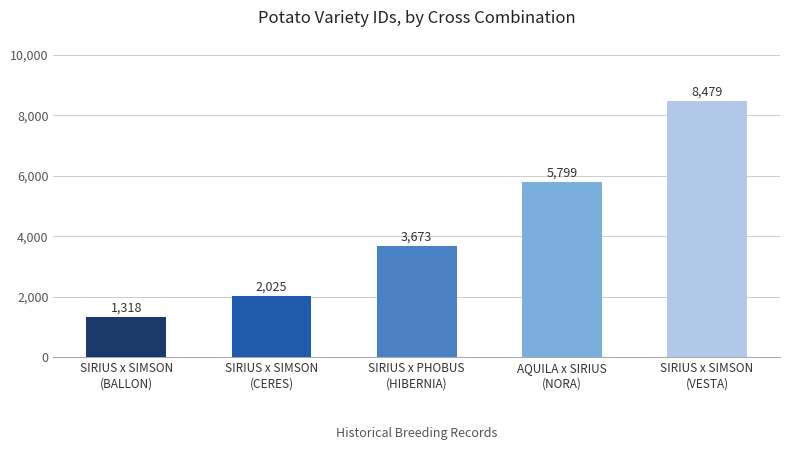

At which label is the value closest to 4898?

AQUILA x SIRIUS
(NORA)